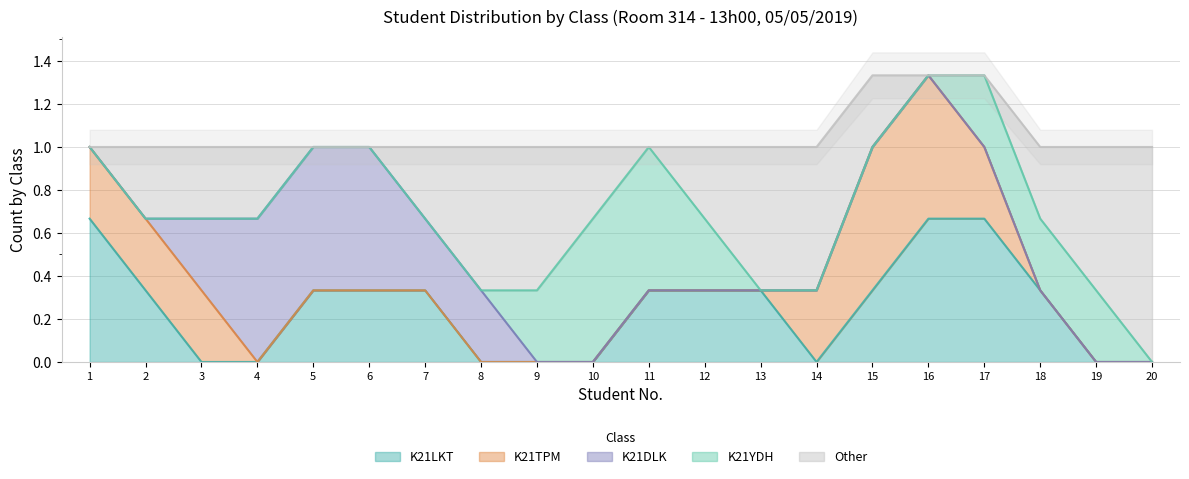

Between 5 and 12, which is larger?

12